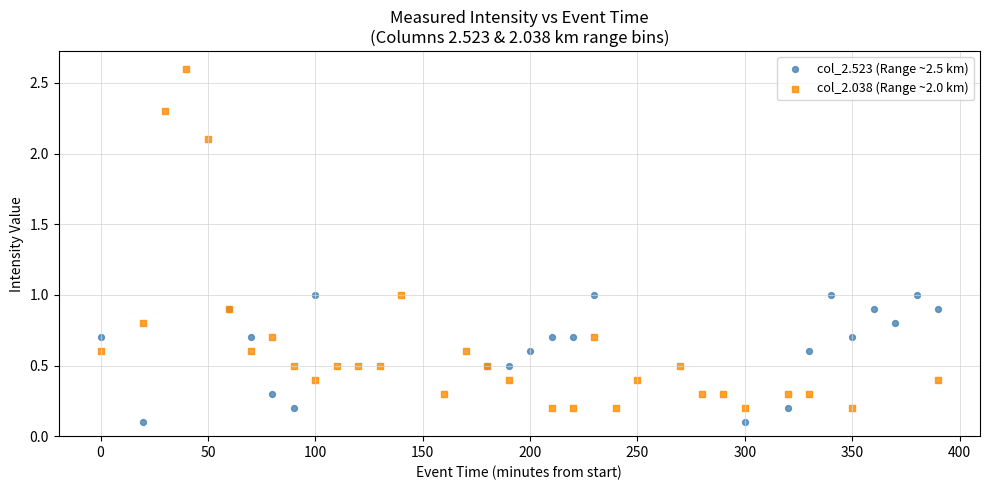

Which series reaches the maximum Y coordinate?

col_2.038 (Range ~2.0 km)